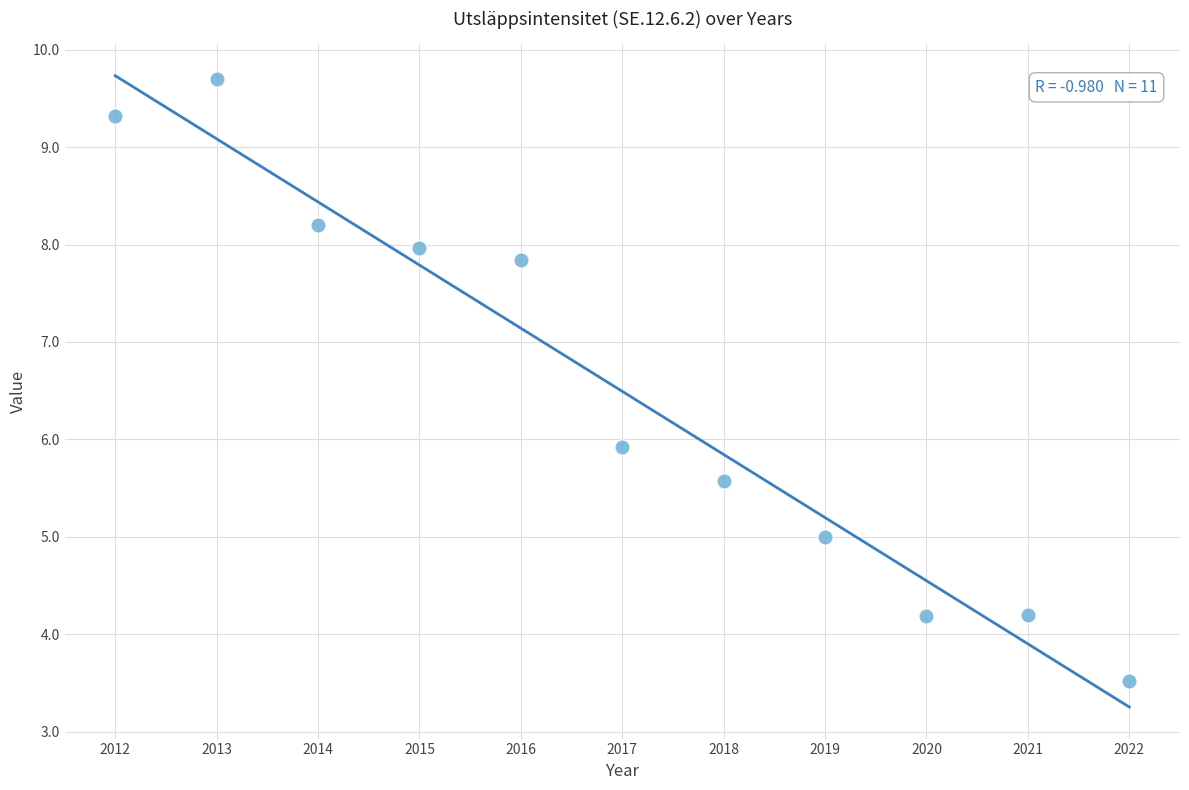

What is the average X value?

2017.0